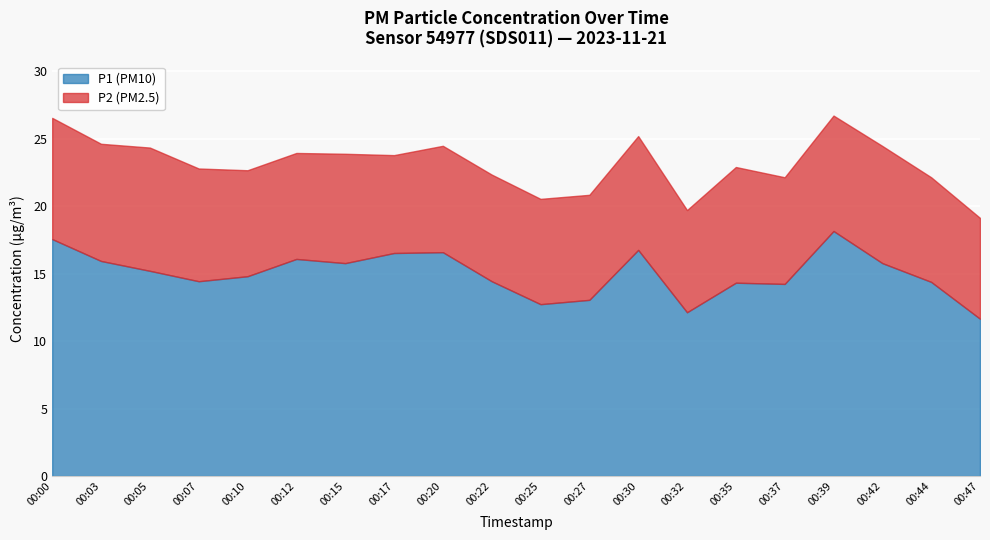

What are all the series names shown in the legend?

P1 (PM10), P2 (PM2.5)